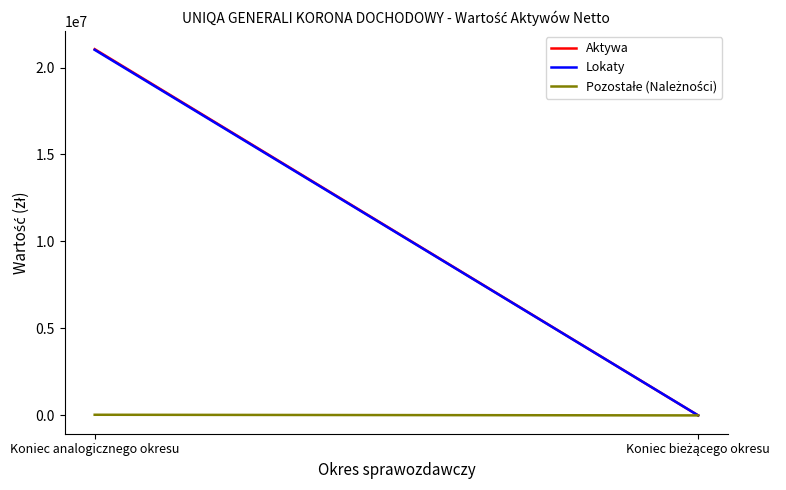

How many values in Aktywa are above zero?

1